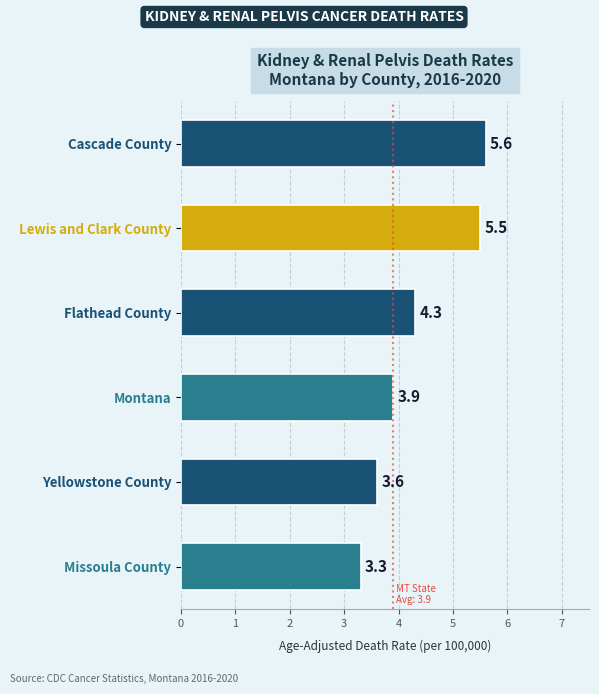

List the labels in order of value, largest first.

Cascade County, Lewis and Clark County, Flathead County, Montana, Yellowstone County, Missoula County